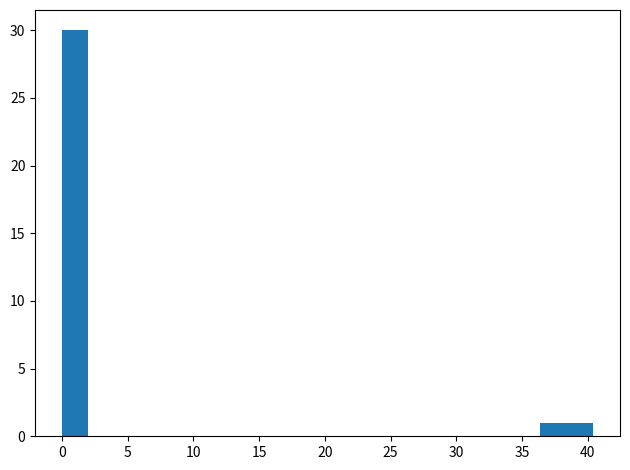

Reading left to right, transcribe this chart: for each bar, give the range it covers on the x-axis and its height. Neither the bar edges nor the heights are printed on the chart, so give them approximately, as read against the axes.

0.0 to 2.0: 30
2.0 to 4.0: 0
4.0 to 6.0: 0
6.0 to 8.0: 0
8.0 to 10.0: 0
10.0 to 12.0: 0
12.0 to 14.0: 0
14.0 to 16.0: 0
16.0 to 18.0: 0
18.0 to 20.0: 0
20.0 to 22.0: 0
22.0 to 24.5: 0
24.5 to 26.5: 0
26.5 to 28.5: 0
28.5 to 30.5: 0
30.5 to 32.5: 0
32.5 to 34.5: 0
34.5 to 36.5: 0
36.5 to 38.5: 1
38.5 to 40.5: 1